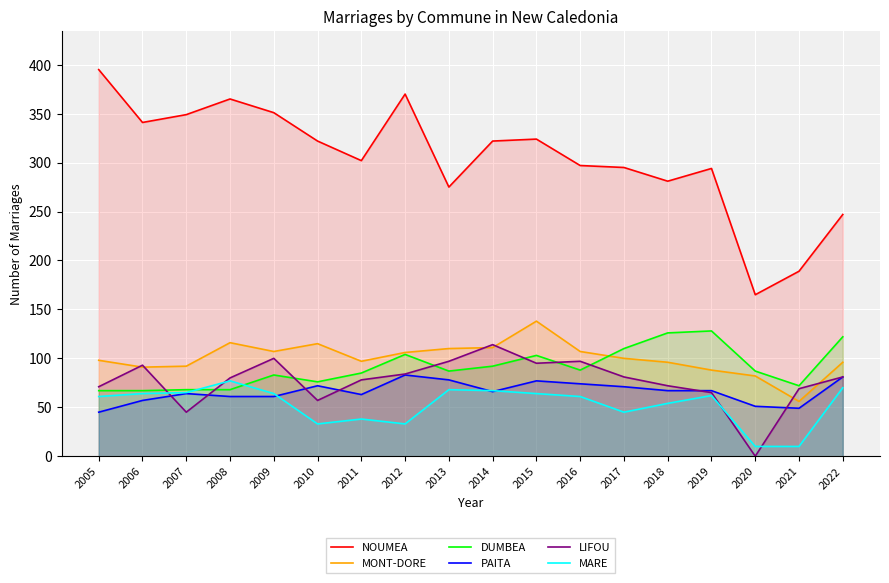

At 2015, list the series in order from smallest to largest.

MARE, PAITA, LIFOU, DUMBEA, MONT-DORE, NOUMEA